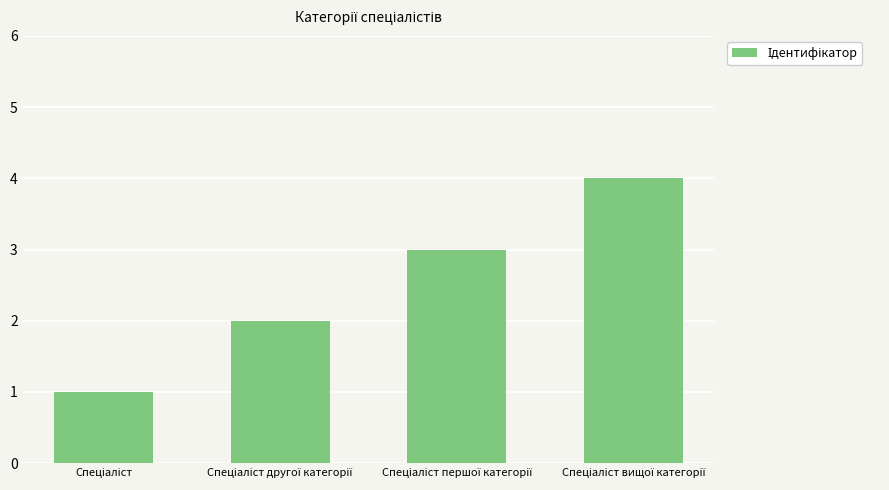

What is the sum of all values?

10